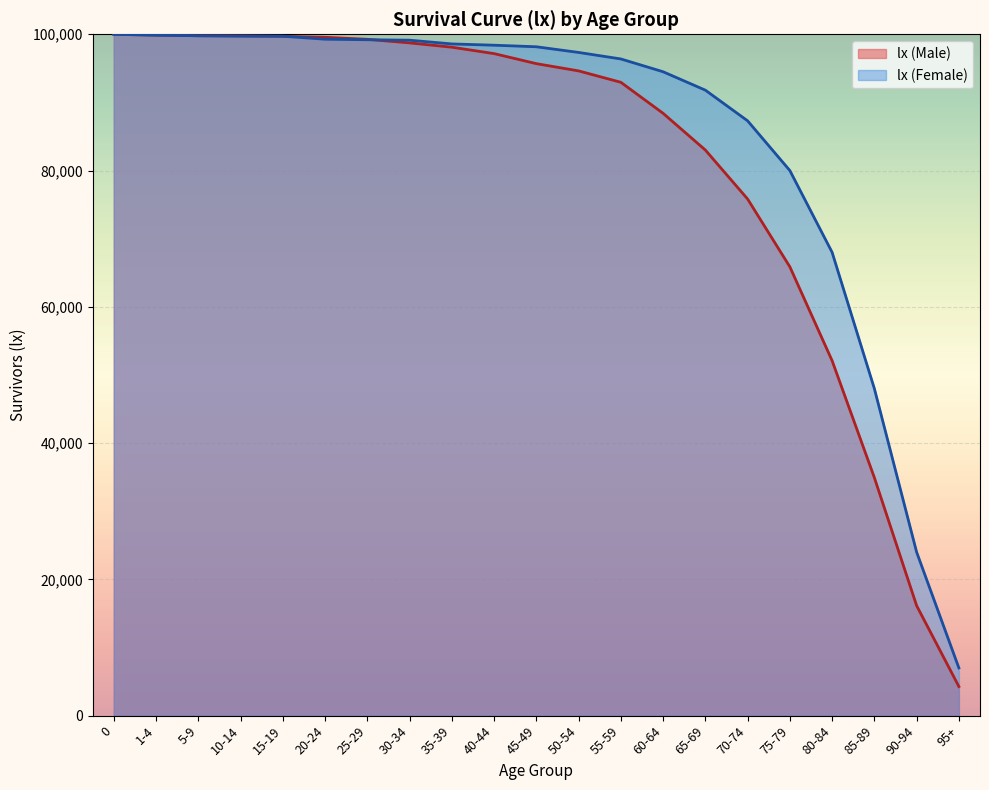

Rank the series by their average value, from highest to lowest.

lx (Female), lx (Male)